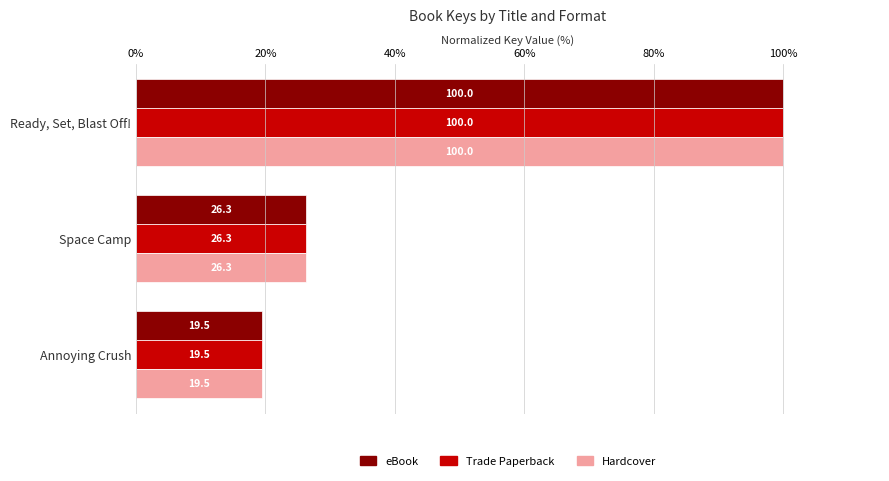

Which category has the lowest value in the eBook series?

Annoying Crush